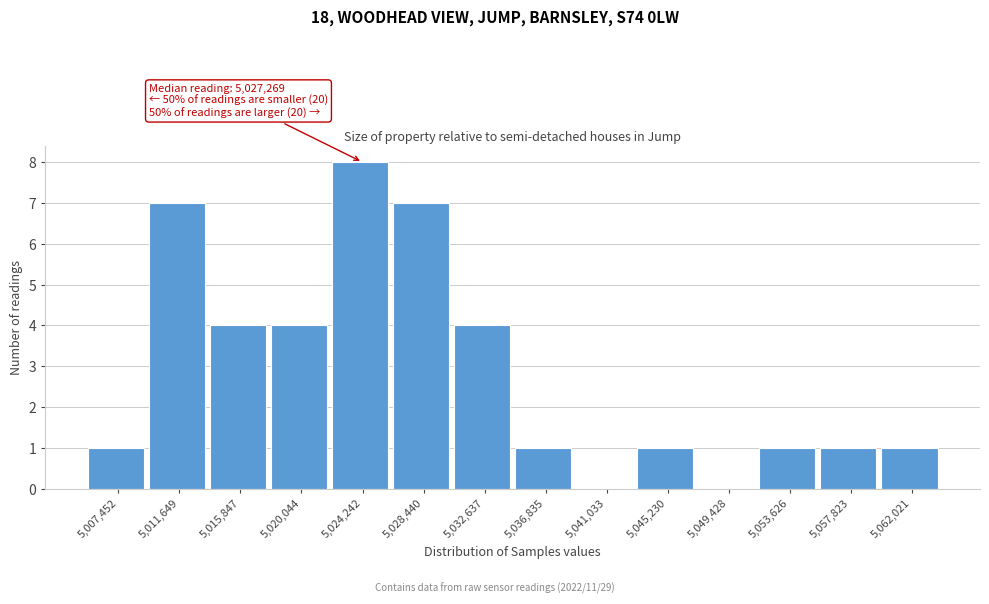

Reading left to right, extract all data points from this chart.

5,007,452=1	5,011,649=7	5,015,847=4	5,020,044=4	5,024,242=8	5,028,440=7	5,032,637=4	5,036,835=1	5,041,033=0	5,045,230=1	5,049,428=0	5,053,626=1	5,057,823=1	5,062,021=1